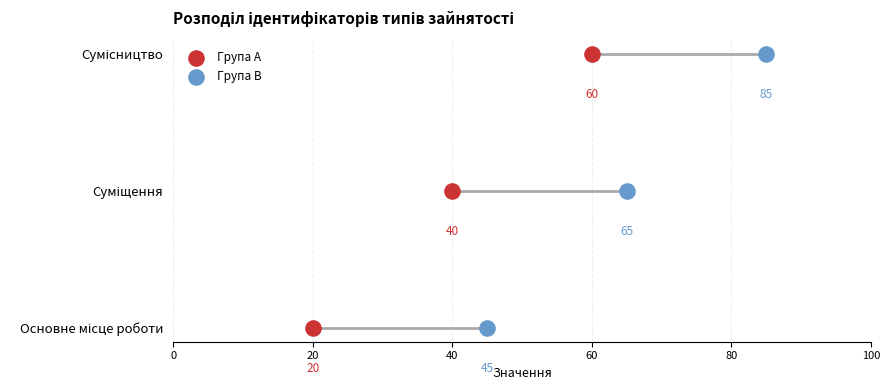

What are all the series names shown in the legend?

Група A, Група B